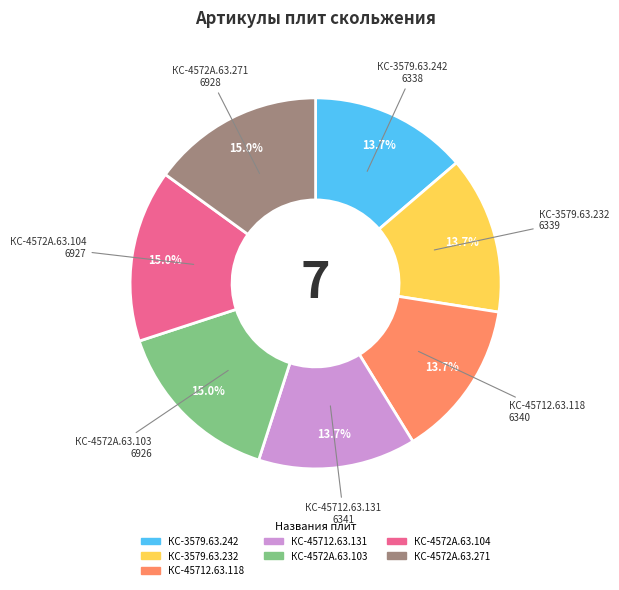

True or false: КС-3579.63.242 accounts for 14% of the total.

True